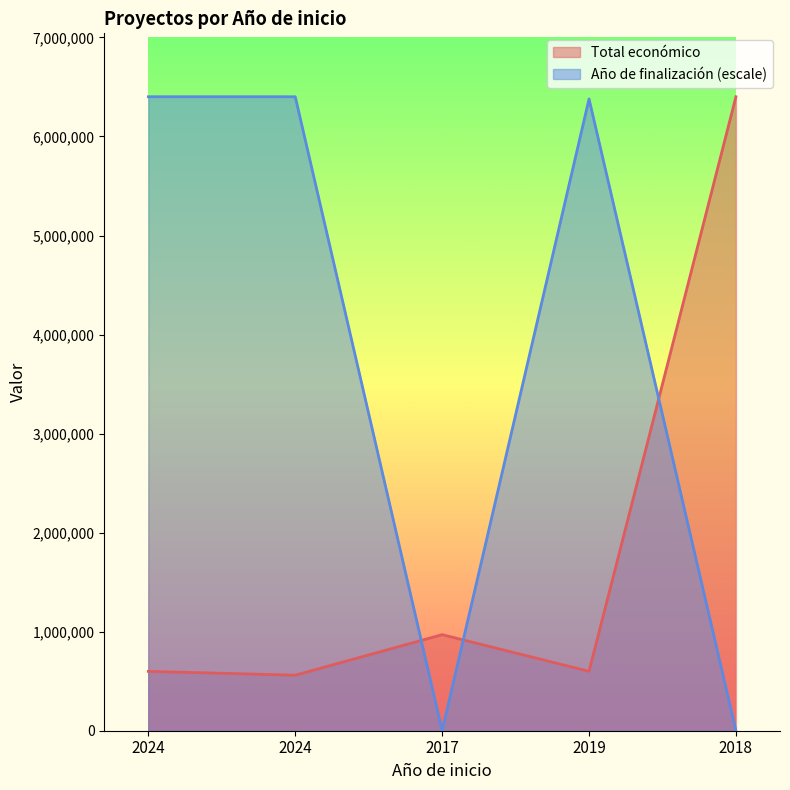

What is the label of the 1st point from the right?

2018